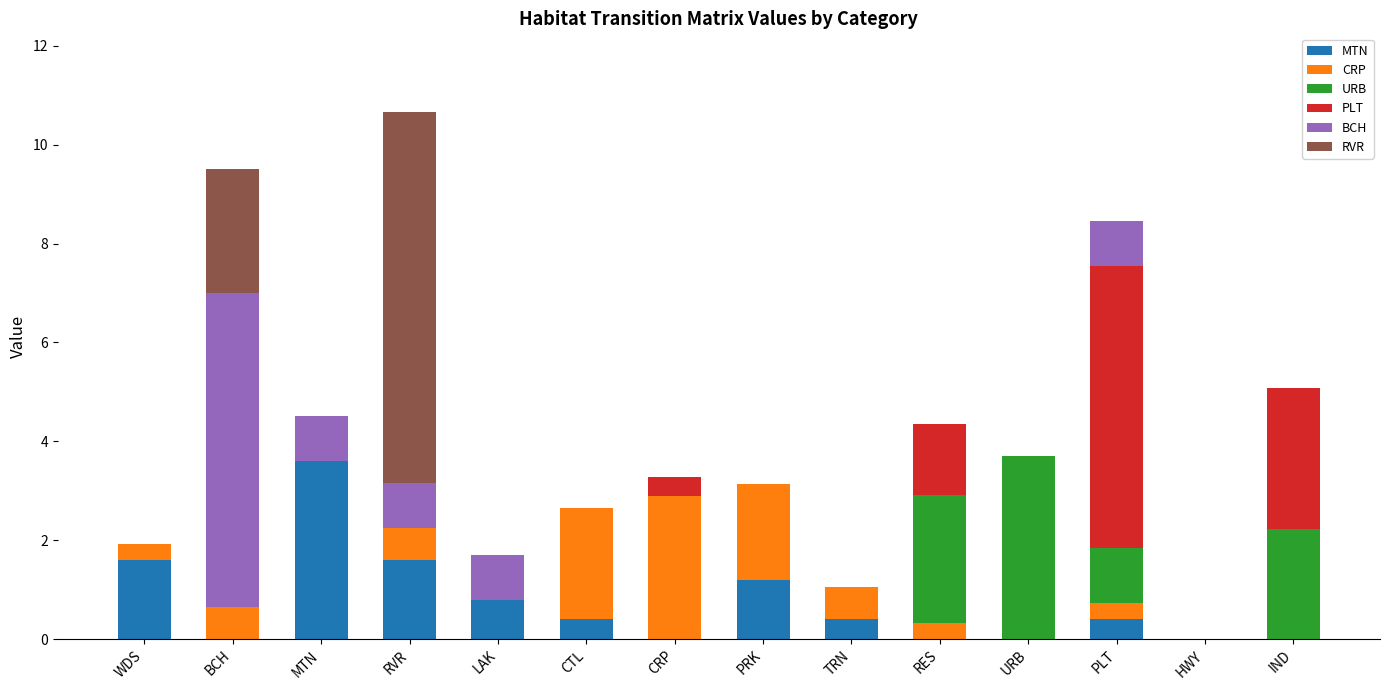

What is the total value across all series at BCH?

9.5